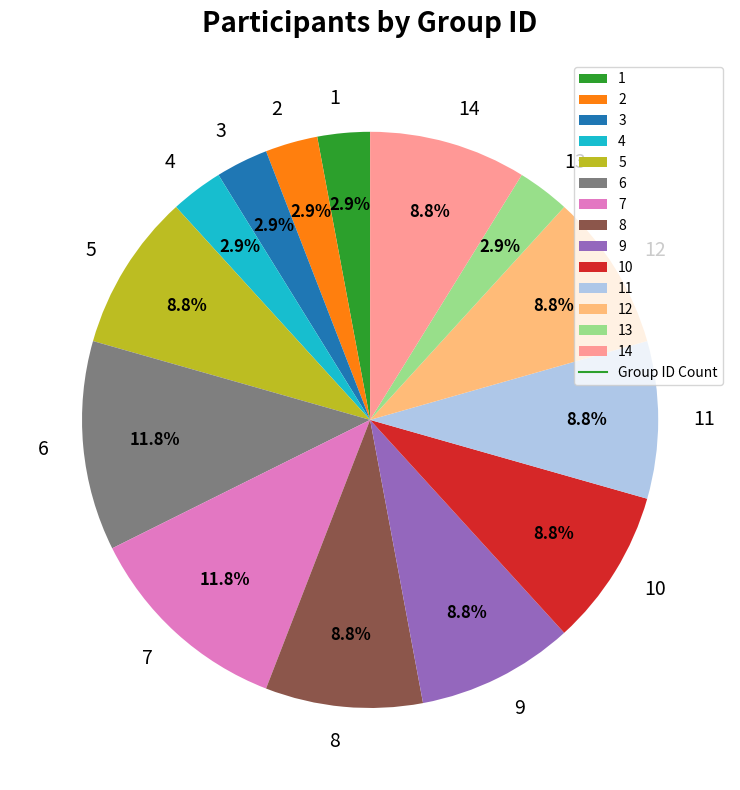

Count the number of slices in the pie.

14